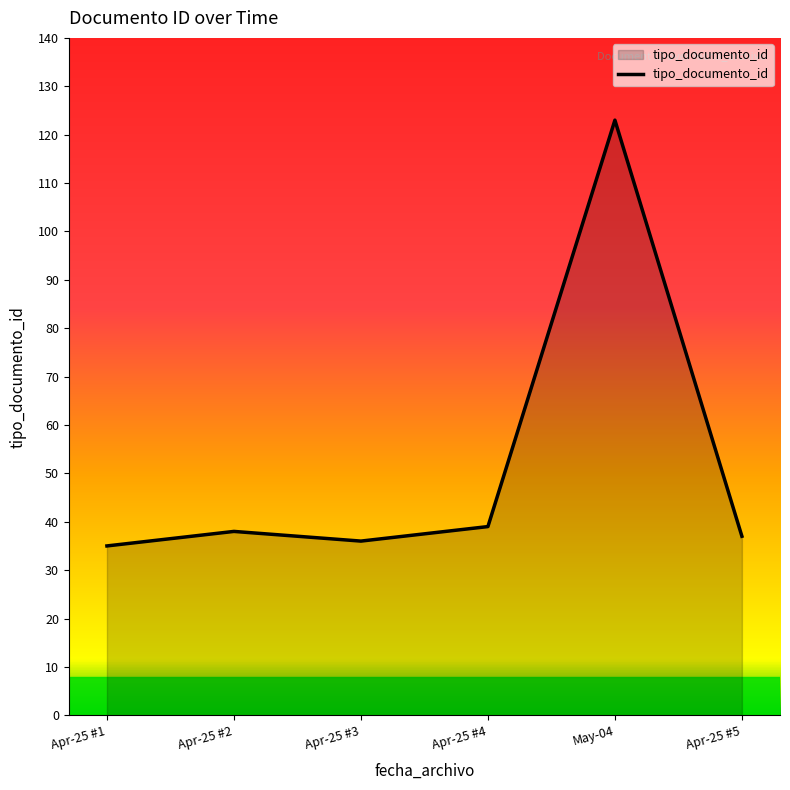

What is the greatest value displayed?

123